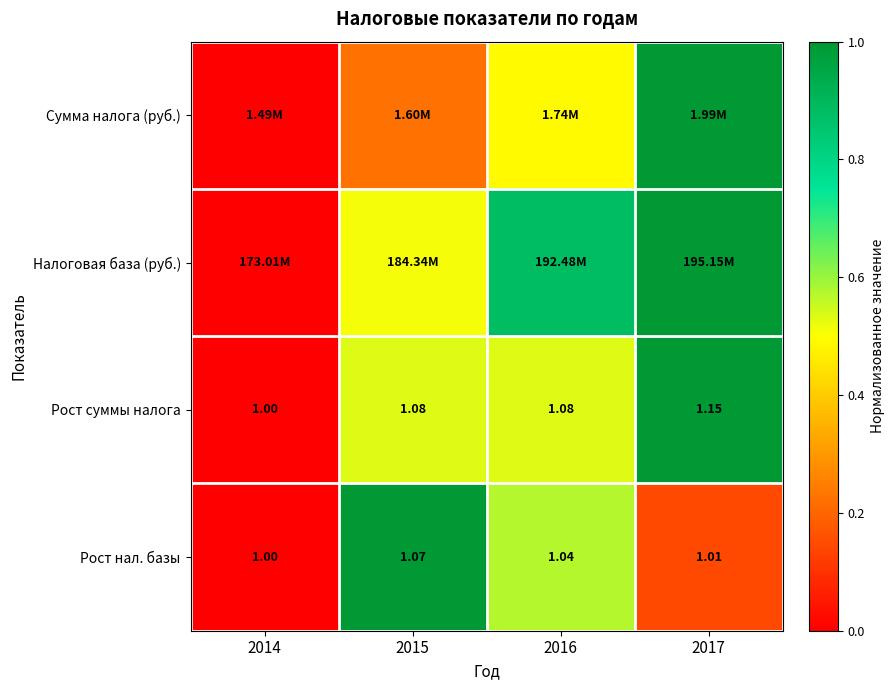

Where is Рост суммы налога nearest to the value 0?

2014